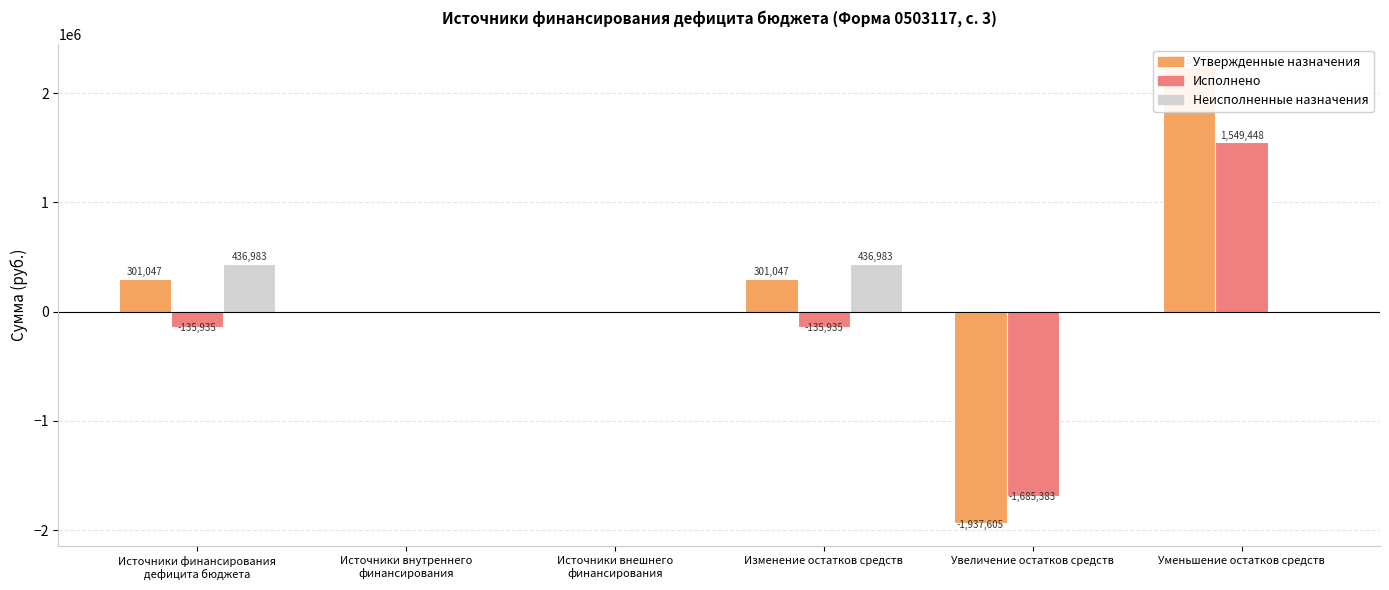

Between Источники внешнего
финансирования and Увеличение остатков средств, which series saw the biggest shift?

Утвержденные назначения